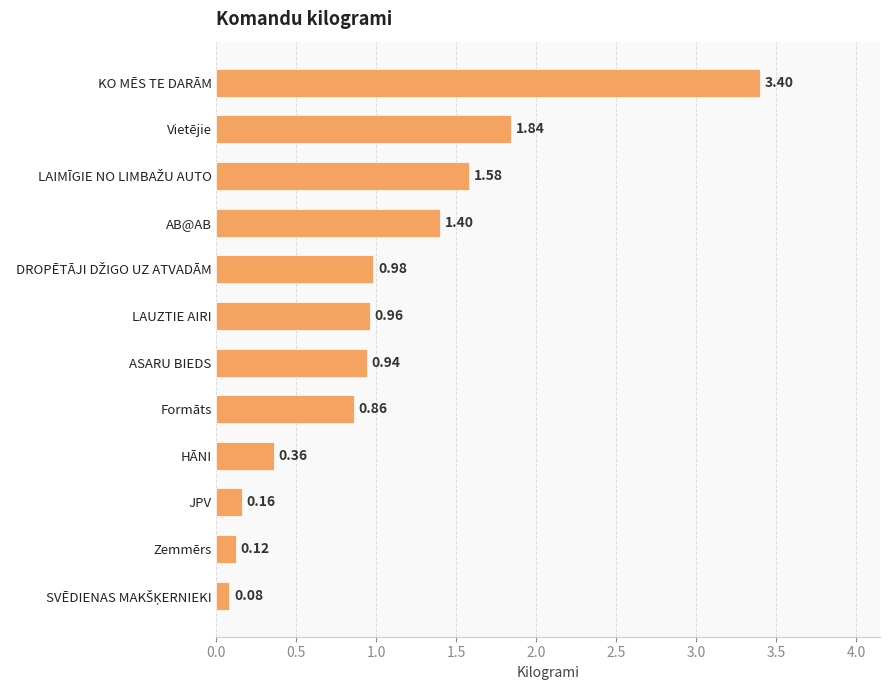

Approximately how many times larger is the value at ASARU BIEDS compared to Vietējie?

0.5